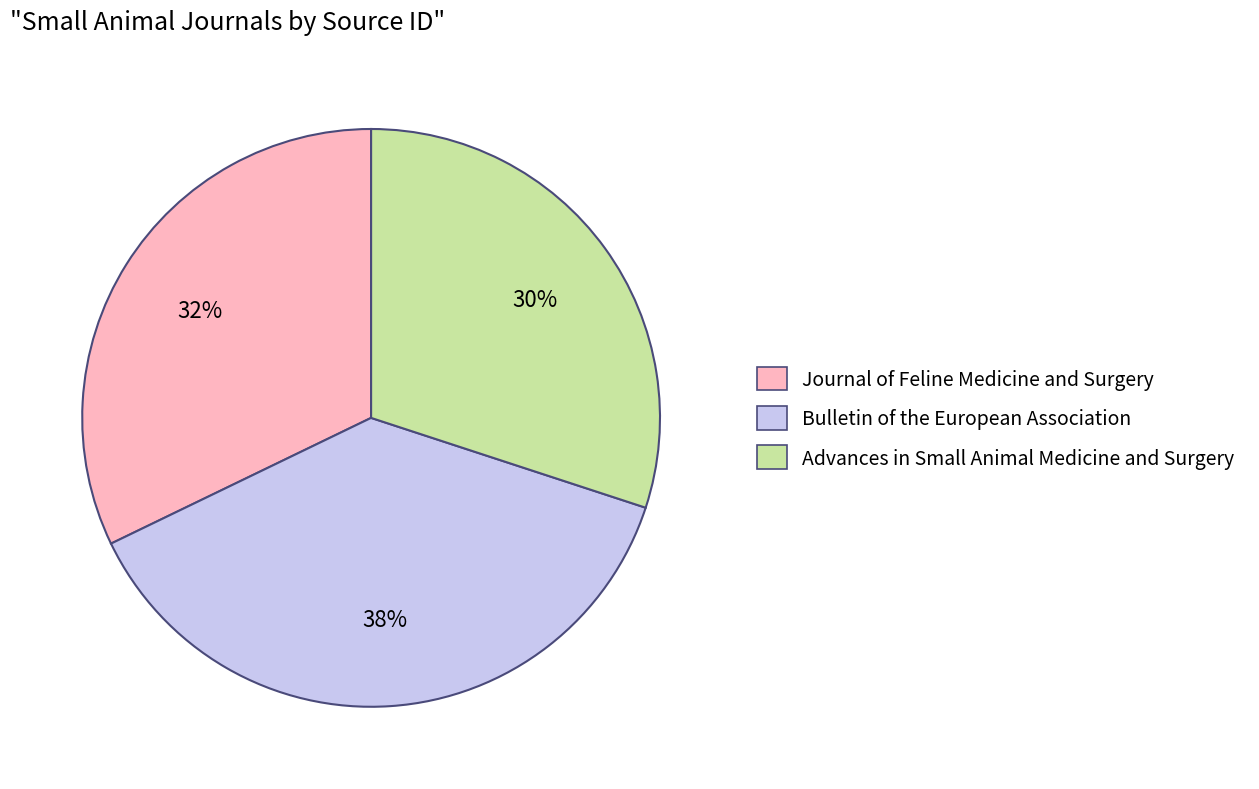

To the nearest percent, what percentage of the pie is Bulletin of the European Association?

38%